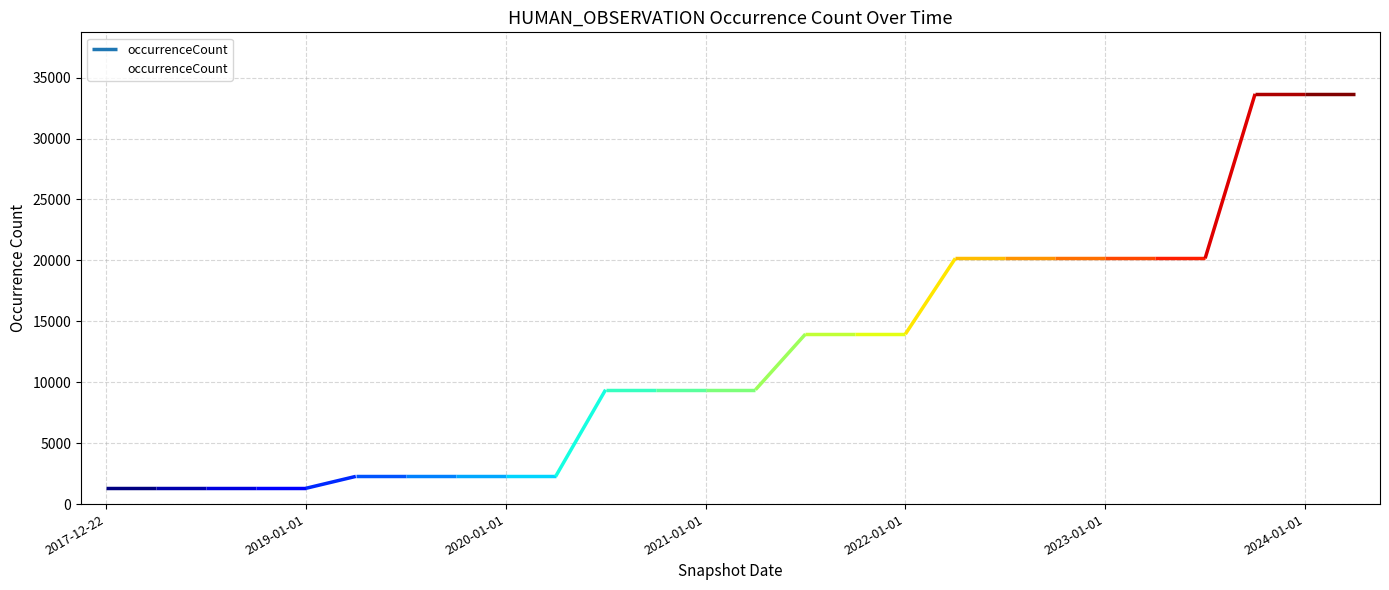

What is the maximum value for occurrenceCount?

33667